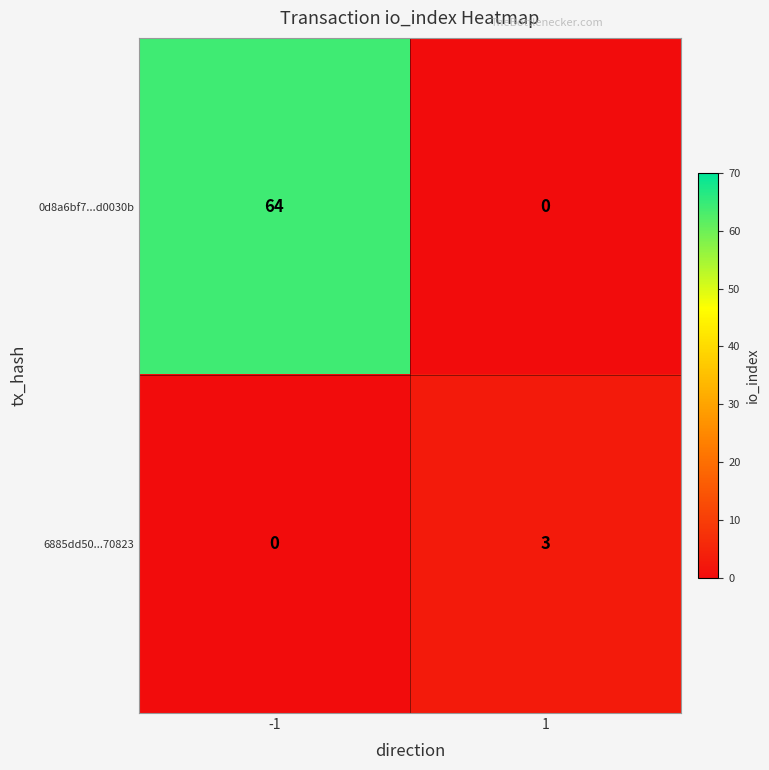

Which series has the largest total across all categories?

0d8a6bf7...d0030b